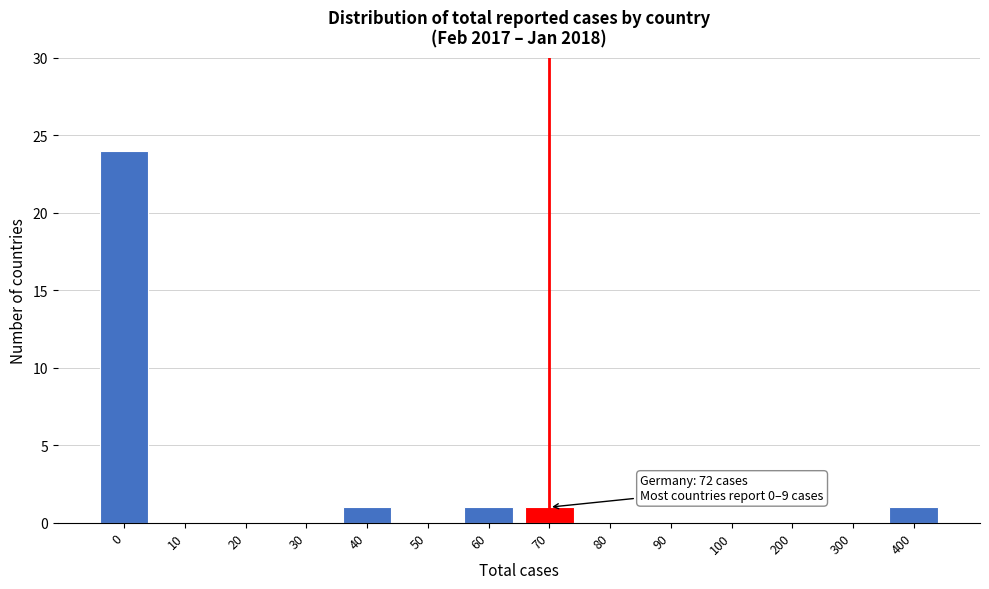

Reading right to left, transcribe all the data shown in this chart.

400=1	300=0	200=0	100=0	90=0	80=0	70=1	60=1	50=0	40=1	30=0	20=0	10=0	0=24